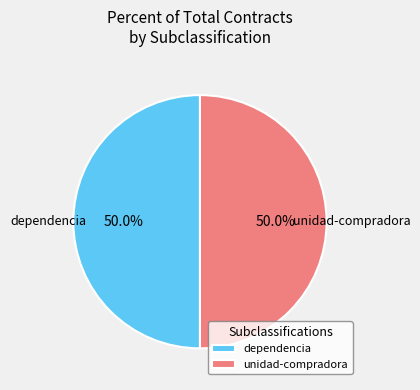

Combined, do dependencia and unidad-compradora account for over 50%?

Yes